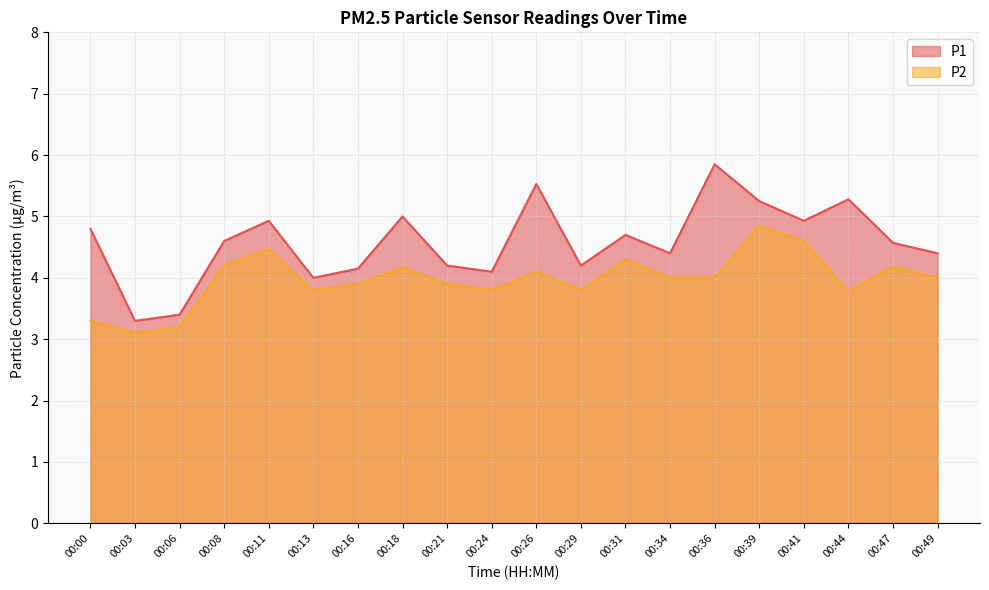

At which category does P1 reach its first local peak?

00:11